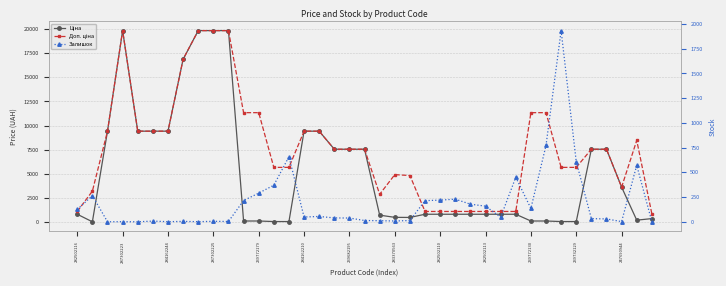

Which series has the largest total across all categories?

Доп. ціна